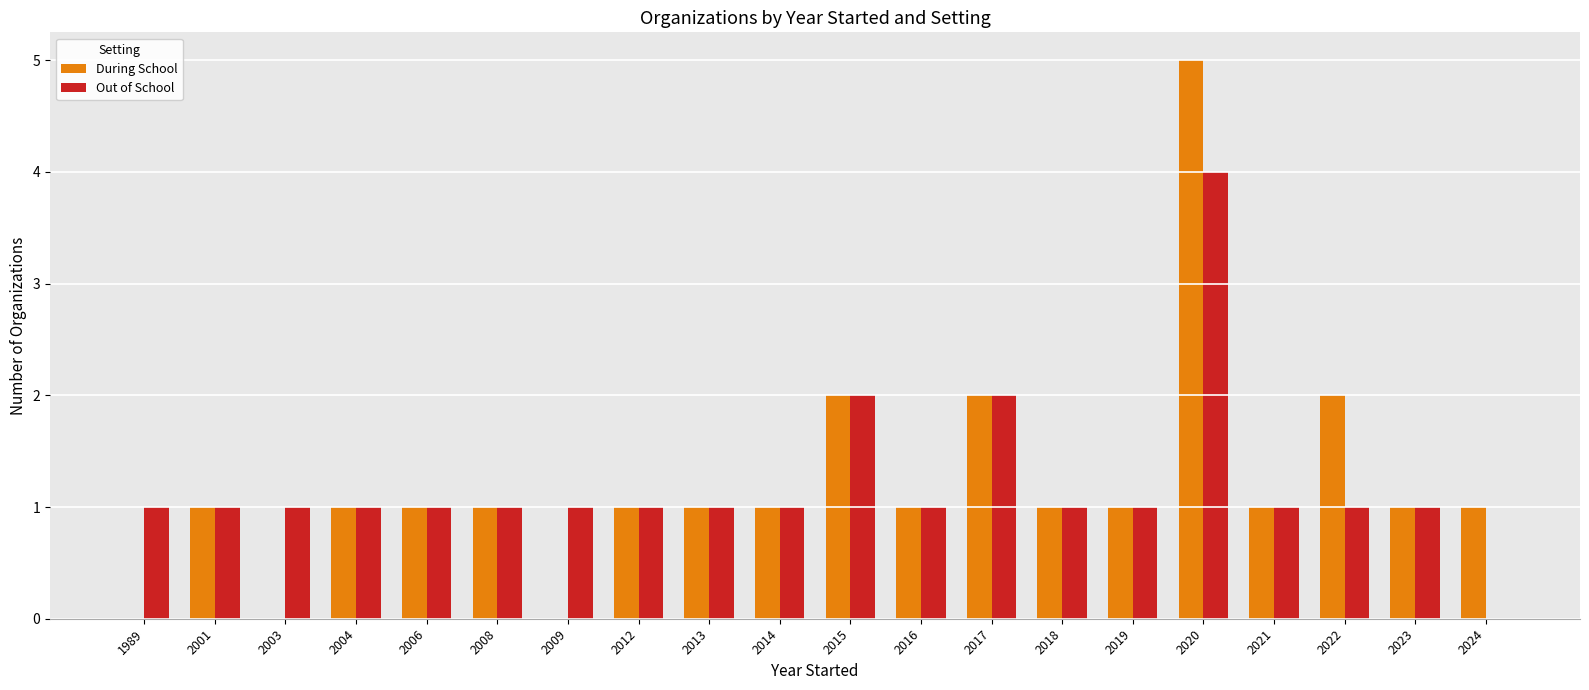

At which category is the sum across all series the highest?

2020